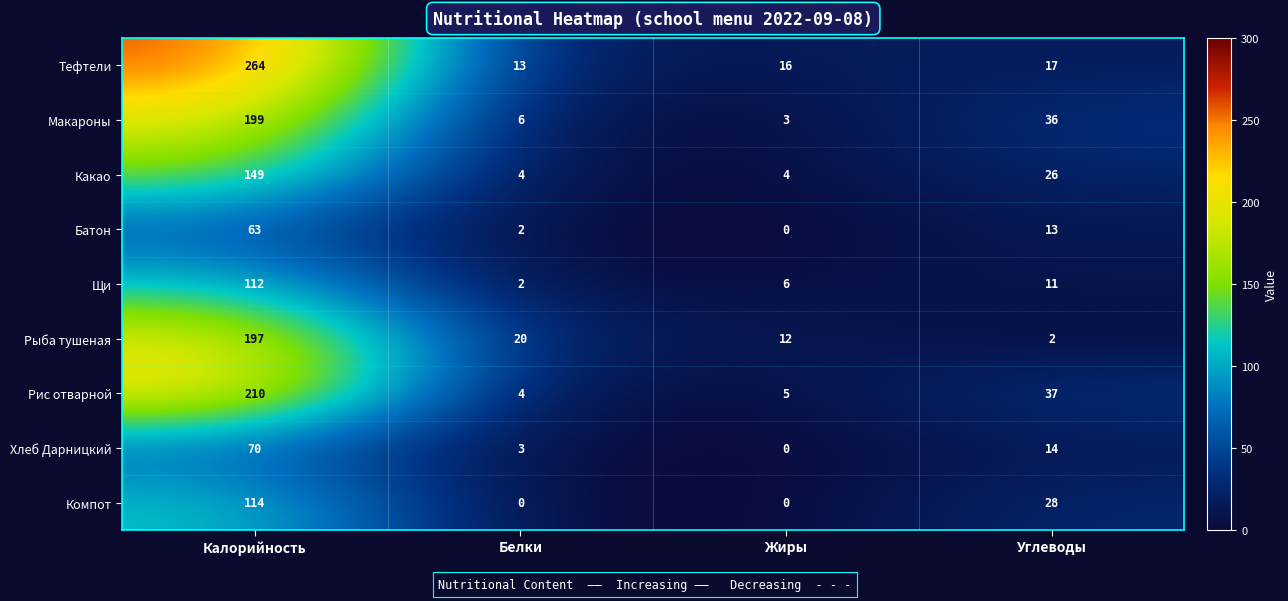

What is the sum of all Макароны values?

244